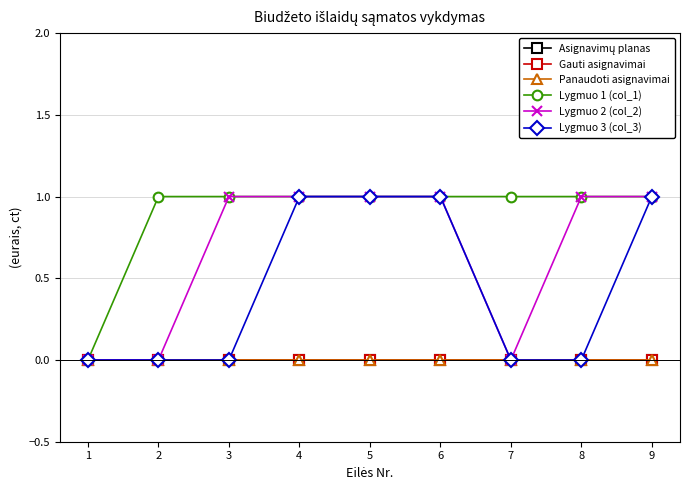

Is this an area chart (filled region under the line)?

No